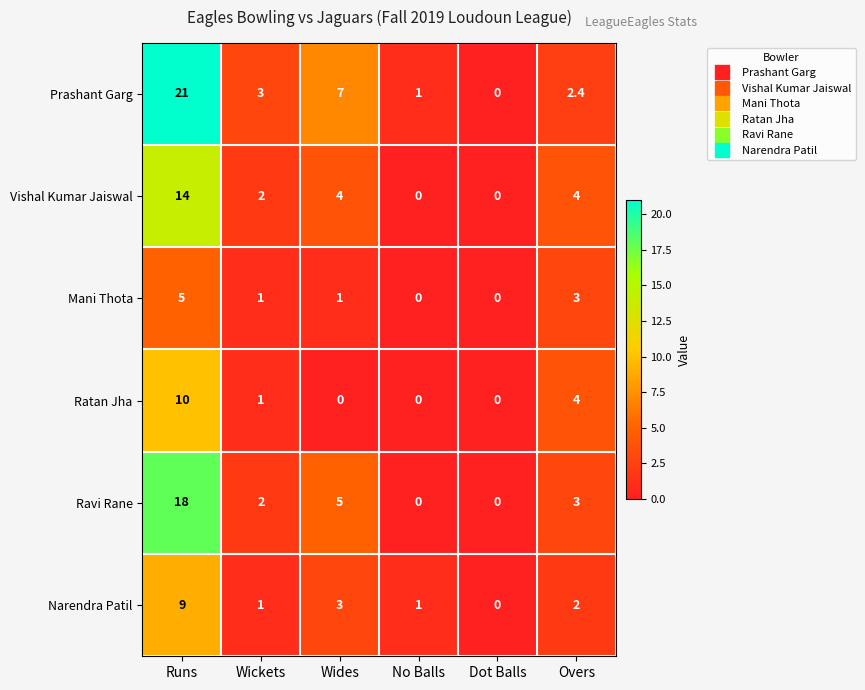

At which category is the sum across all series the highest?

Runs